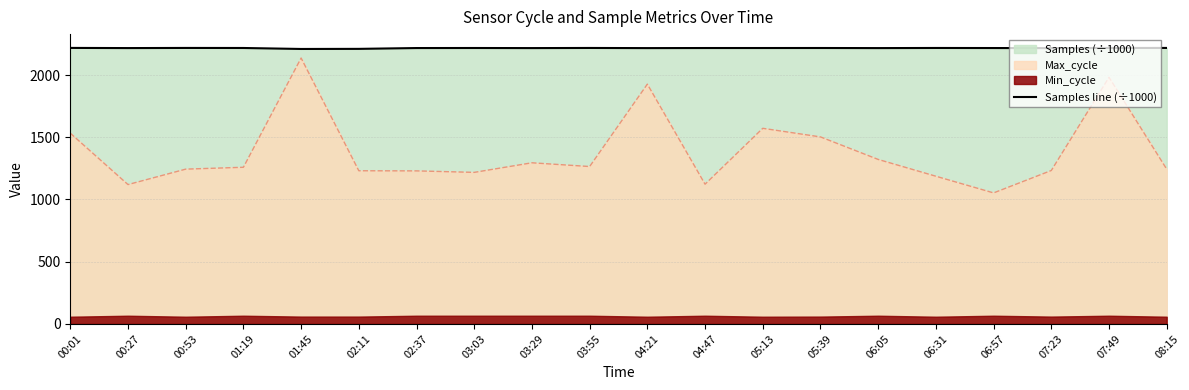

Count the number of categories in the chart.

20